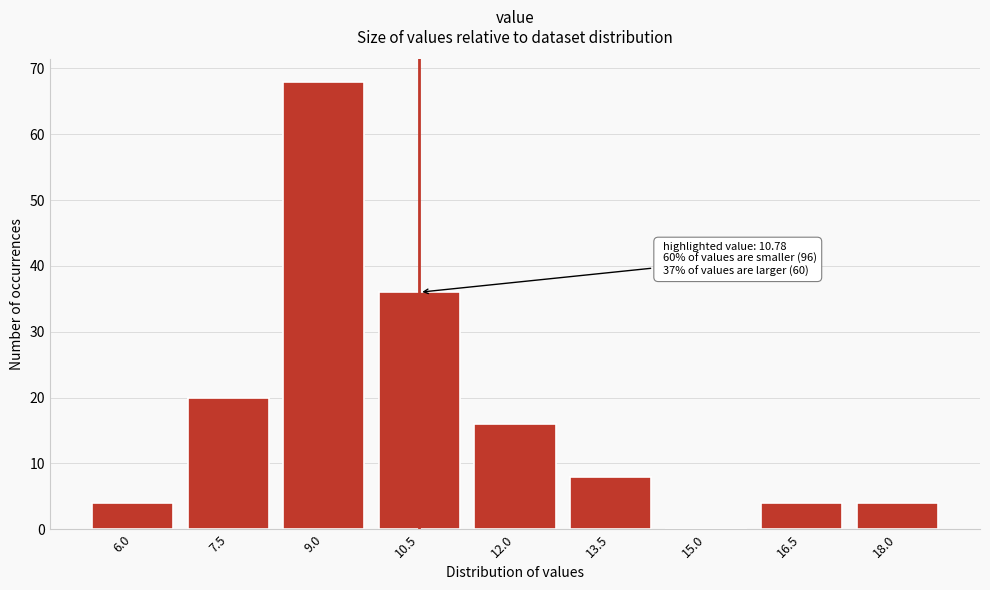

Reading left to right, transcribe all the data shown in this chart.

6.0=4	7.5=20	9.0=68	10.5=36	12.0=16	13.5=8	15.0=0	16.5=4	18.0=4